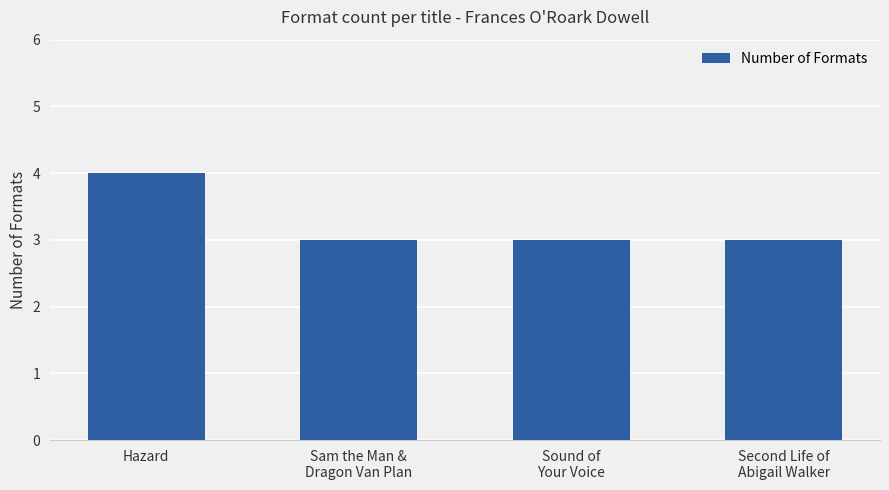

What is the value of the 2nd bar from the left?

3